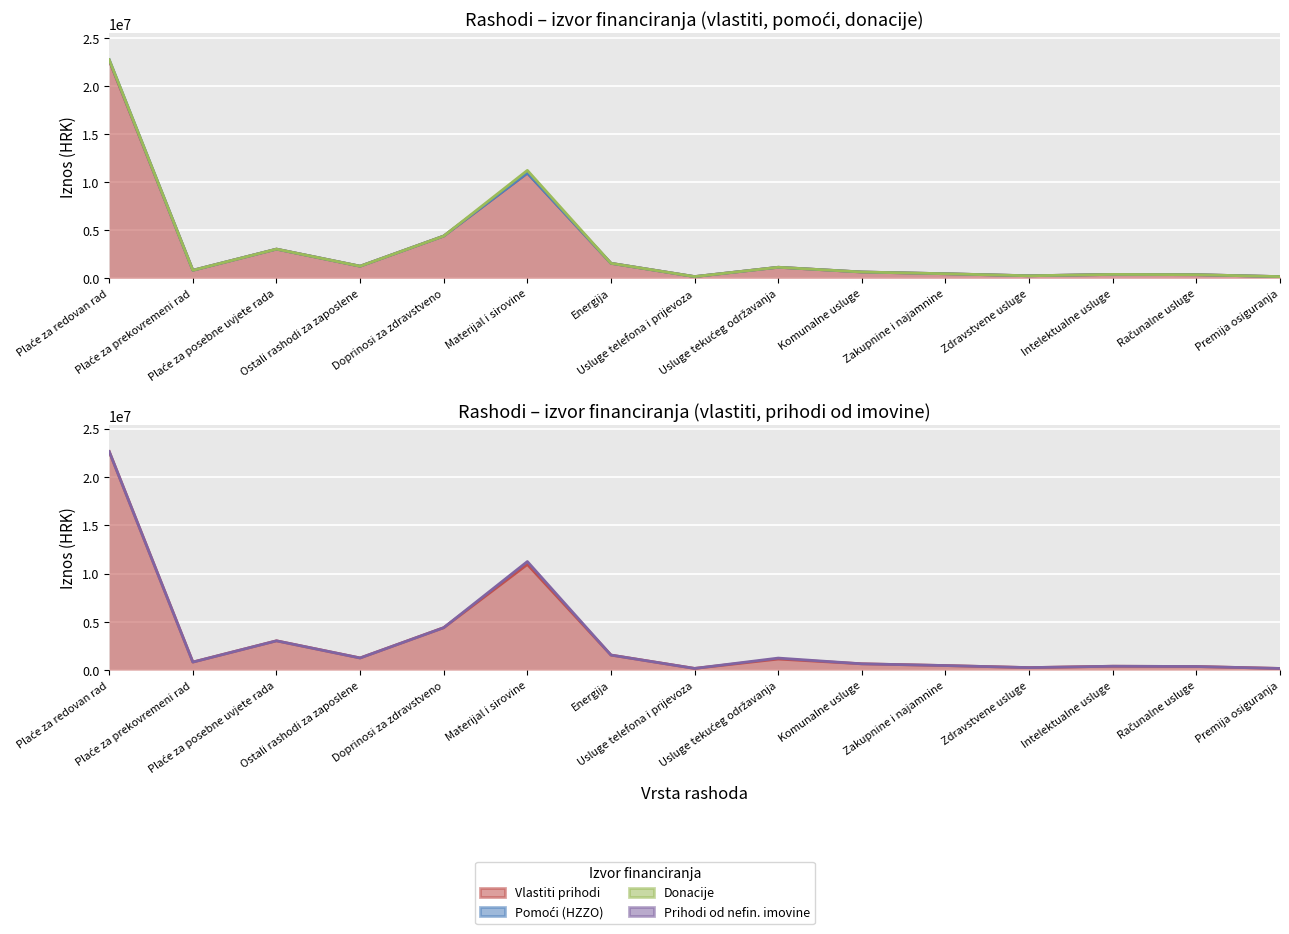

What is the difference between the maximum and minimum values in the Prihodi od nefin. imovine series?

300000